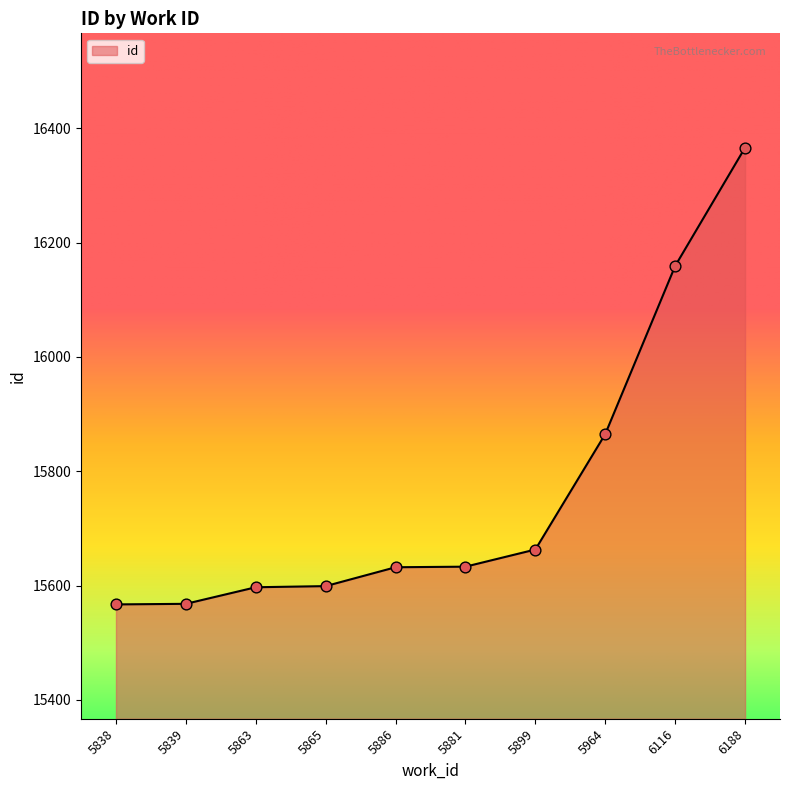

What is the change in value from 5839 to 6116?

+591